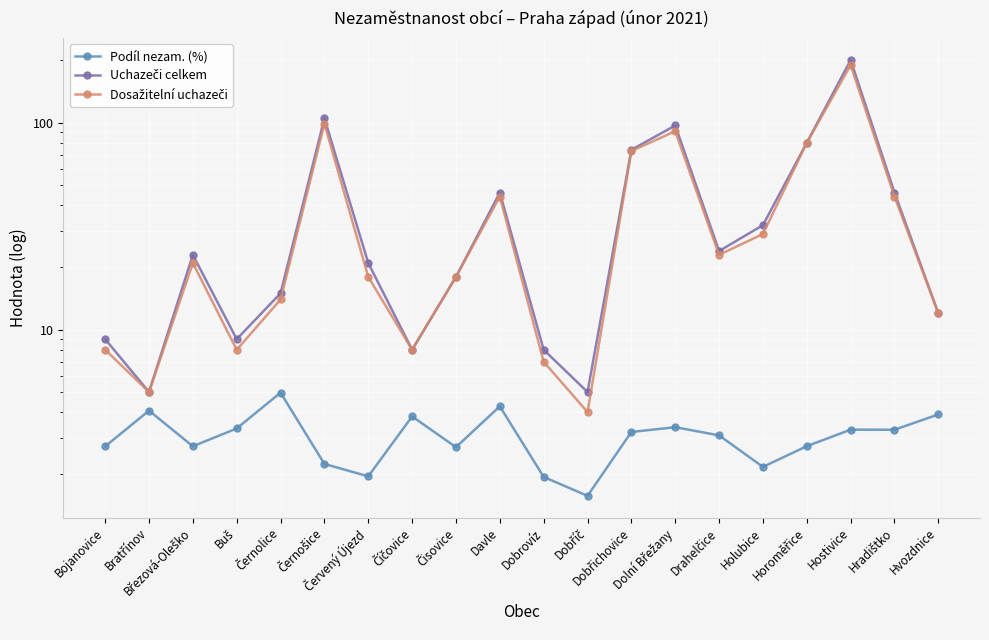

Reading left to right, extract all data points from this chart.

Podíl nezam. (%): 2.7	4.1	2.7	3.3	5.0	2.2	2.0	3.8	2.7	4.3	1.9	1.6	3.2	3.4	3.1	2.2	2.7	3.3	3.3	3.9
Uchazeči celkem: 9.0	5.0	23.0	9.0	15.0	105.0	21.0	8.0	18.0	46.0	8.0	5.0	74.0	97.0	24.0	32.0	80.0	201.0	46.0	12.0
Dosažitelní uchazeči: 8.0	5.0	21.0	8.0	14.0	99.0	18.0	8.0	18.0	44.0	7.0	4.0	73.0	91.0	23.0	29.0	80.0	190.0	44.0	12.0